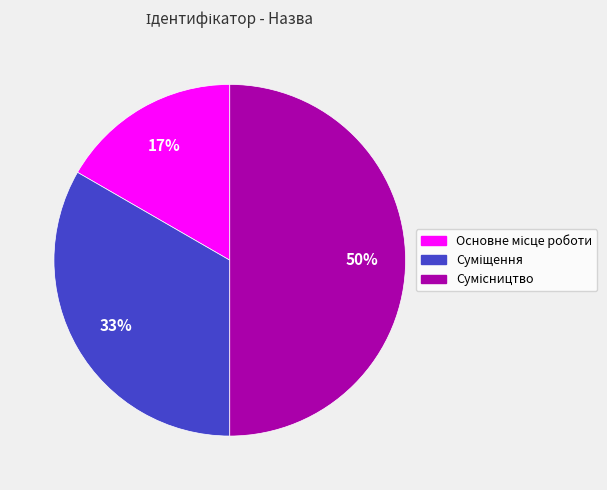

To the nearest percent, what is the average slice percentage?

33%